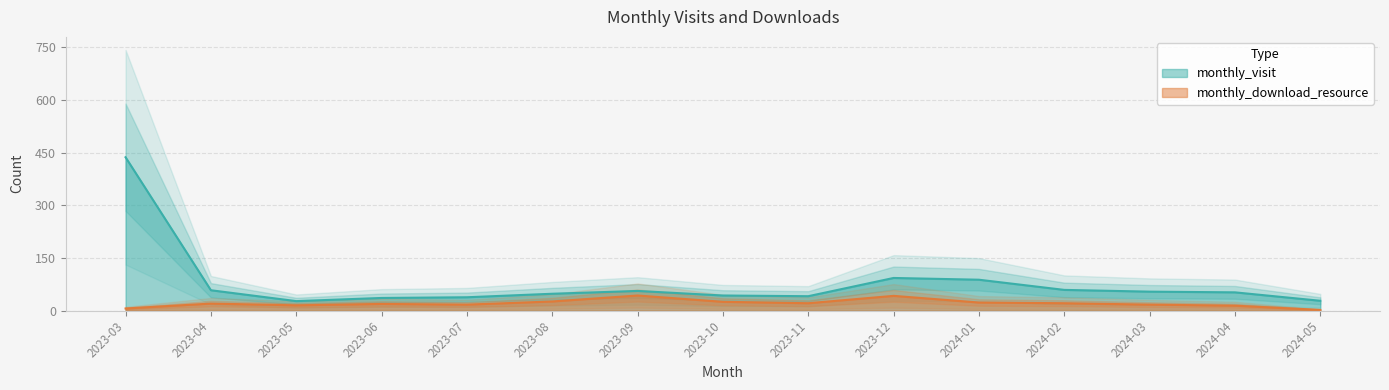

Read the monthly_visit value at 2023-04.

58